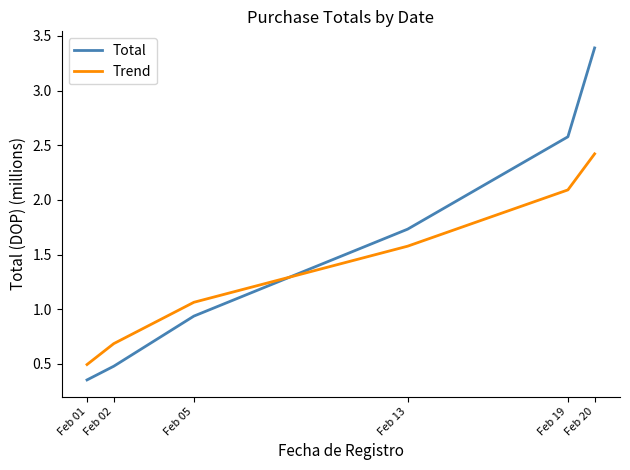

Rank the categories by Trend value from lowest to highest.

Feb 01, Feb 02, Feb 05, Feb 13, Feb 19, Feb 20